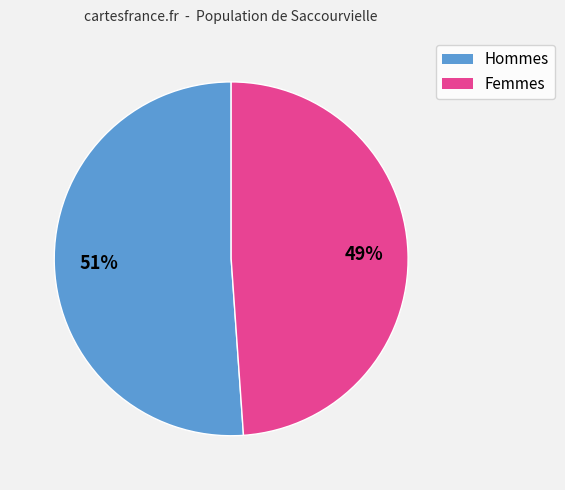

Does any single category account for the majority?

Yes